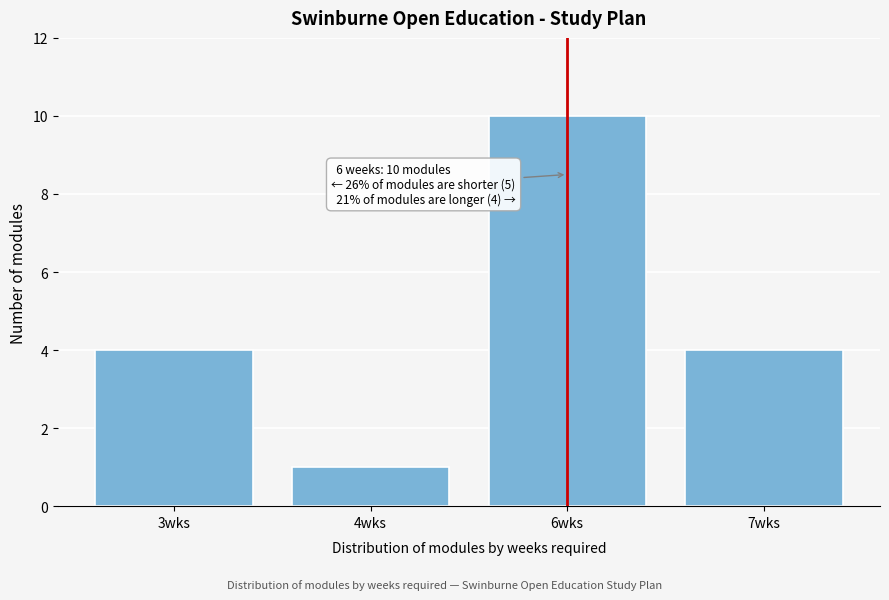

Reading left to right, transcribe all the data shown in this chart.

3wks=4	4wks=1	6wks=10	7wks=4